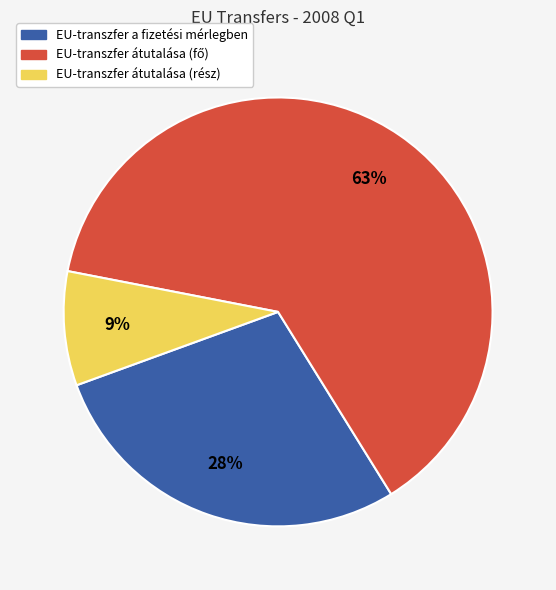

What is the ratio of the value at EU-transzfer átutalása (rész) to the value at EU-transzfer a fizetési mérlegben?

0.3